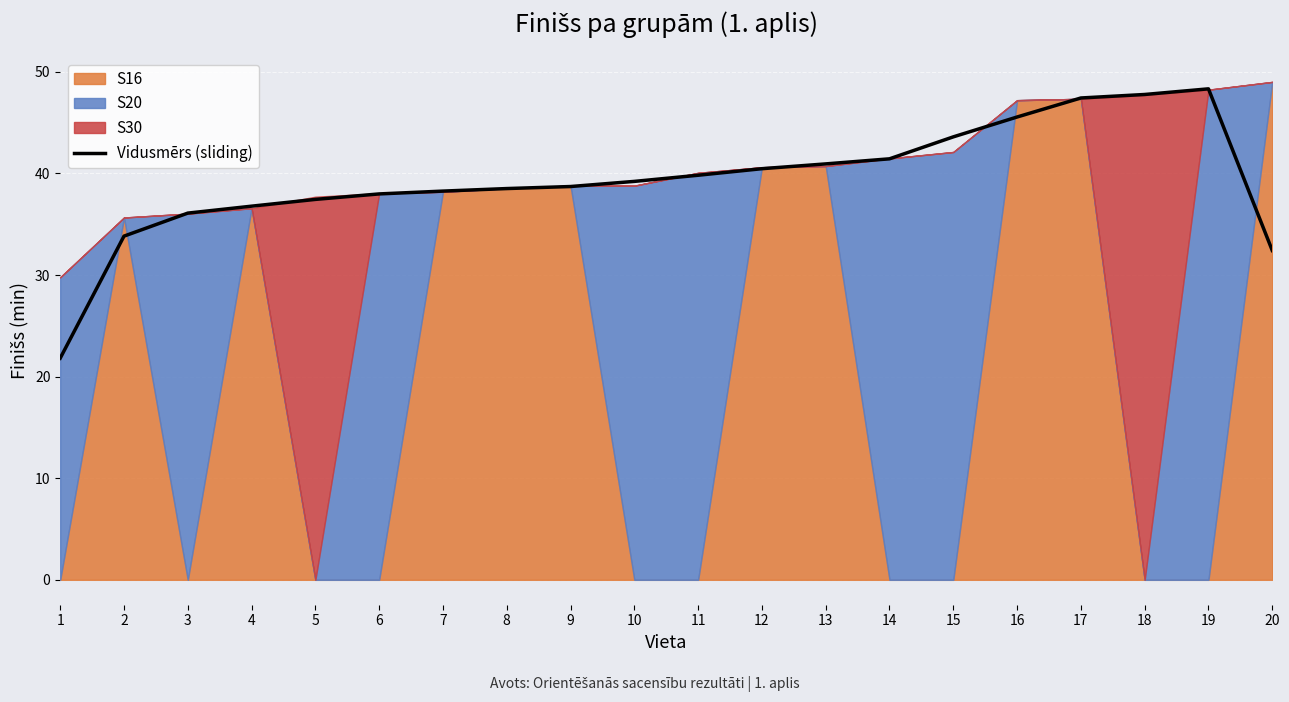

The value of Vidusmērs (sliding) at 3 is 36.1. True or false?

True